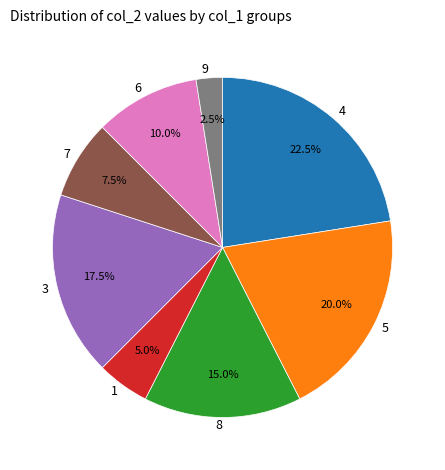

To the nearest percent, what is the difference between the largest and smallest slice percentages?

20%